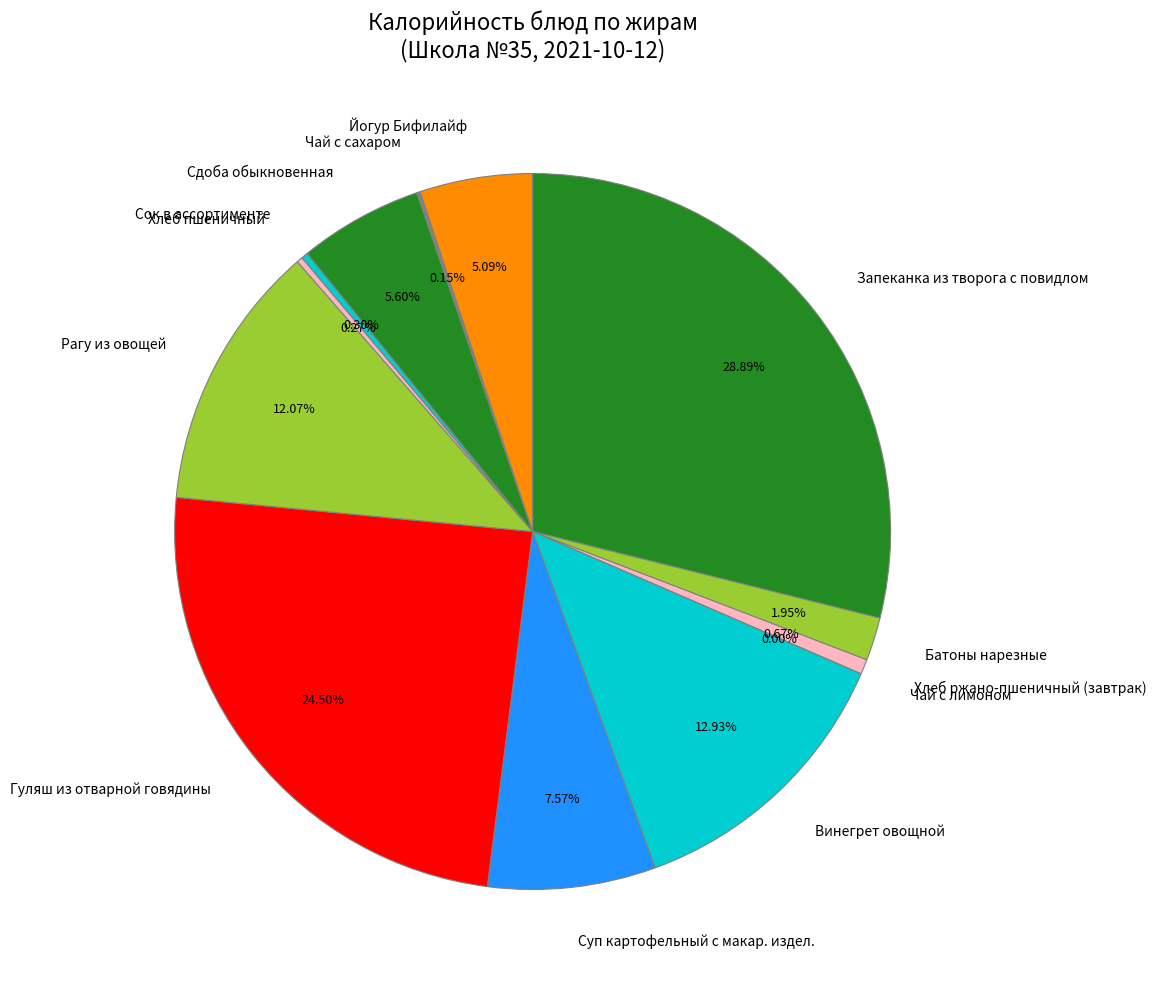

How many slices are in this pie chart?

13